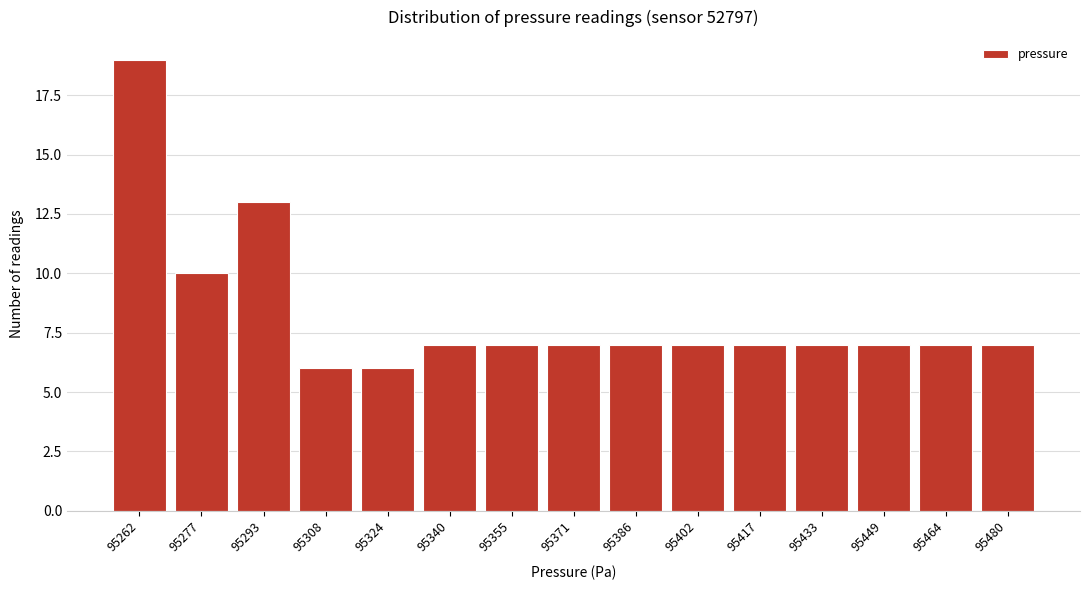

Reading right to left, extract all data points from this chart.

95480=7	95464=7	95449=7	95433=7	95417=7	95402=7	95386=7	95371=7	95355=7	95340=7	95324=6	95308=6	95293=13	95277=10	95262=19